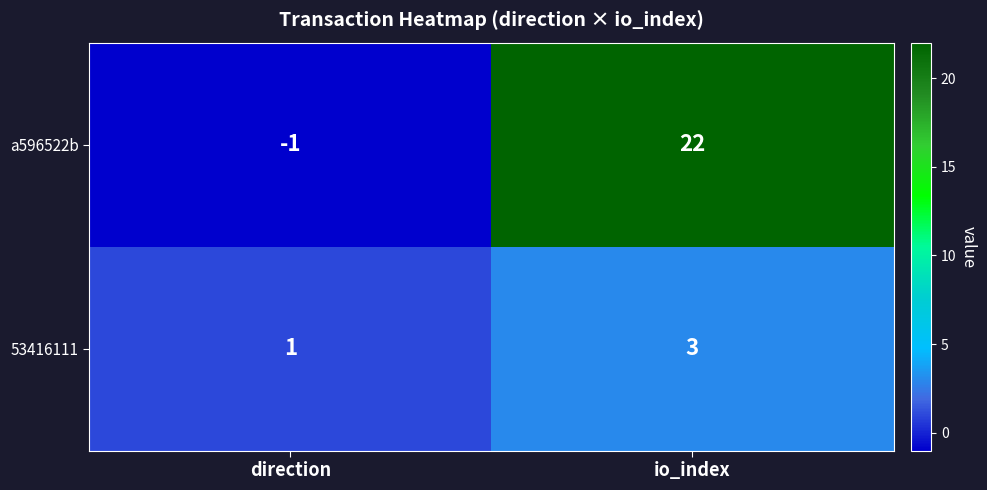

What is the sum of all 53416111 values?

4